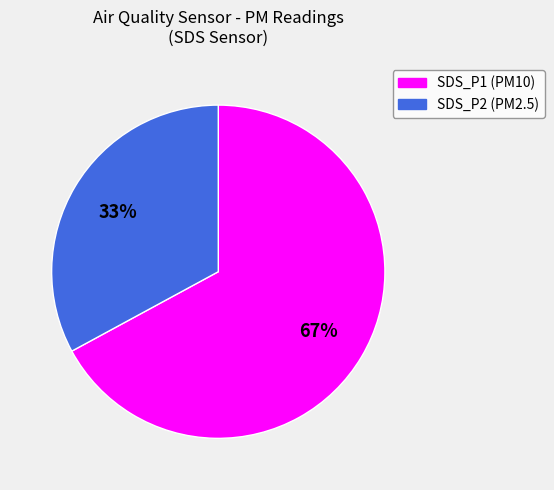

What percentage is the SDS_P1 slice, to the nearest percent?

67%